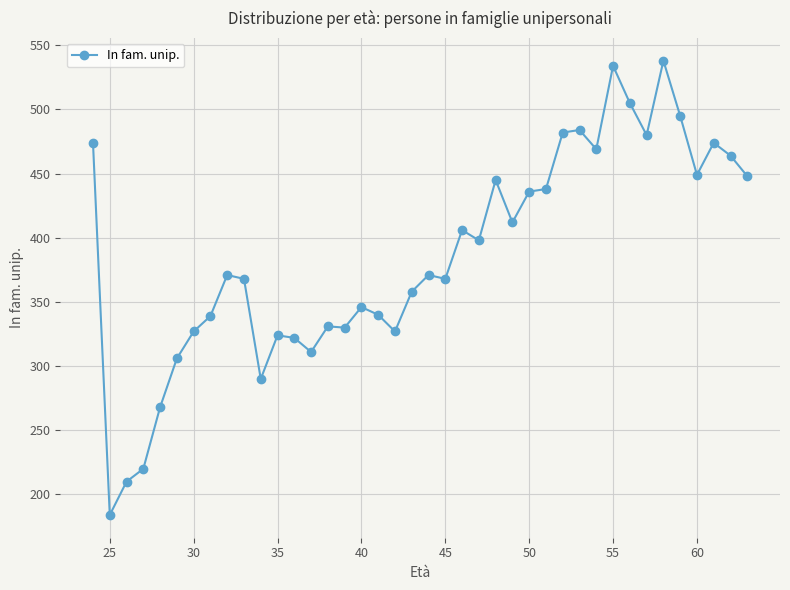

What is the value of the 31st point from the left?

469